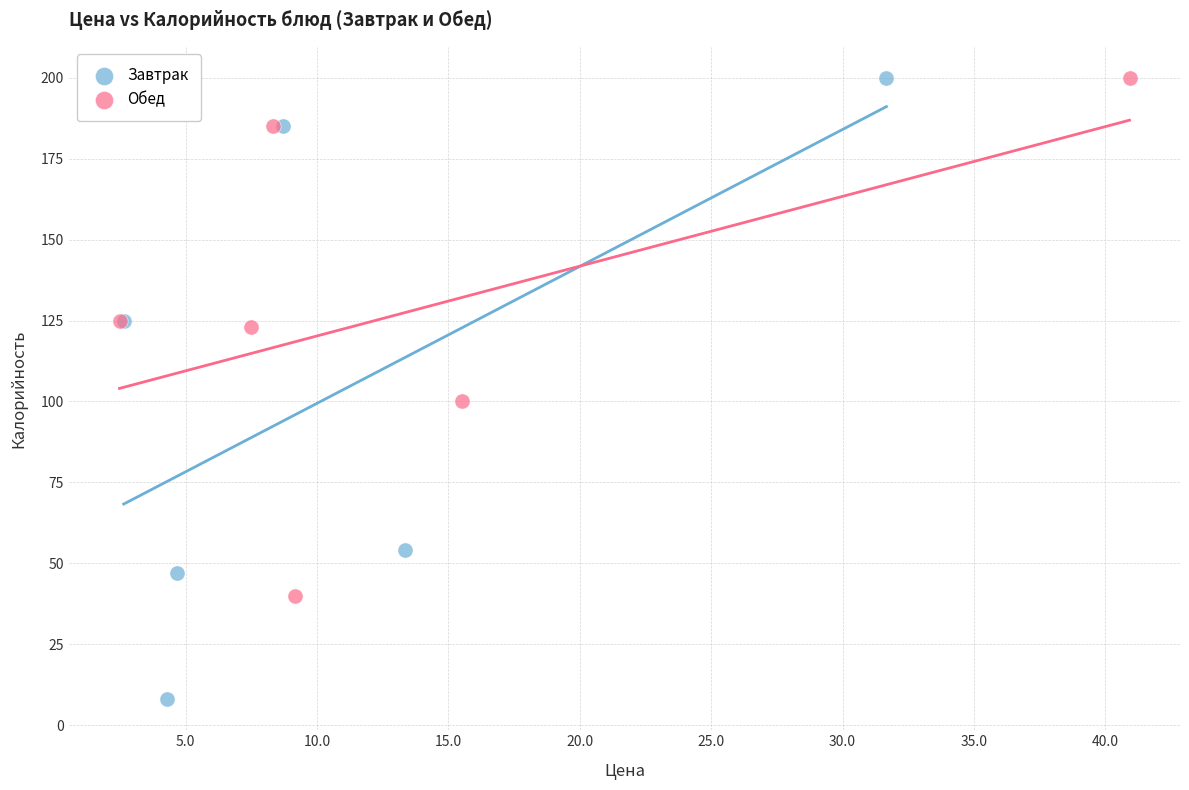

Which series reaches the minimum Y coordinate?

Завтрак